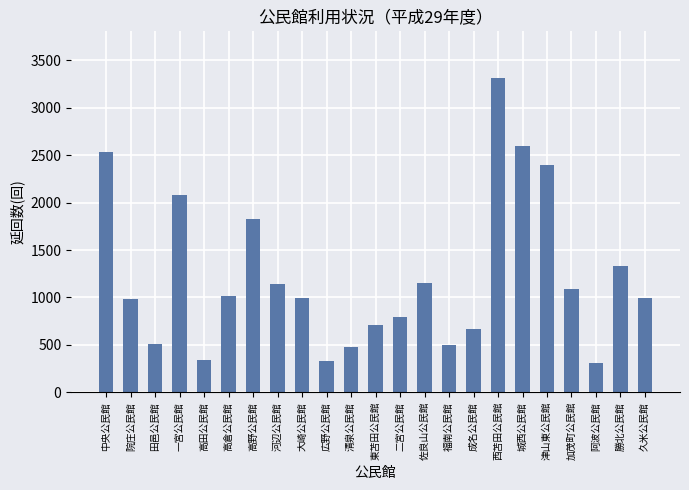

The value at 田邑公民館 is 681. True or false?

False